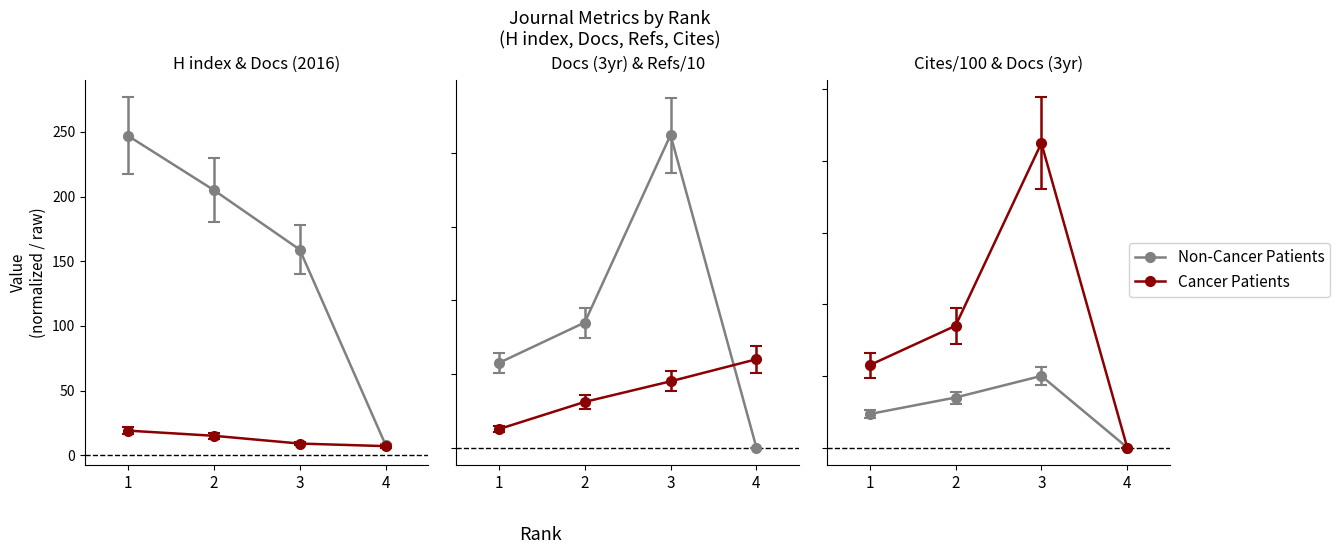

List the labels in order of H index value, largest first.

1, 2, 3, 4